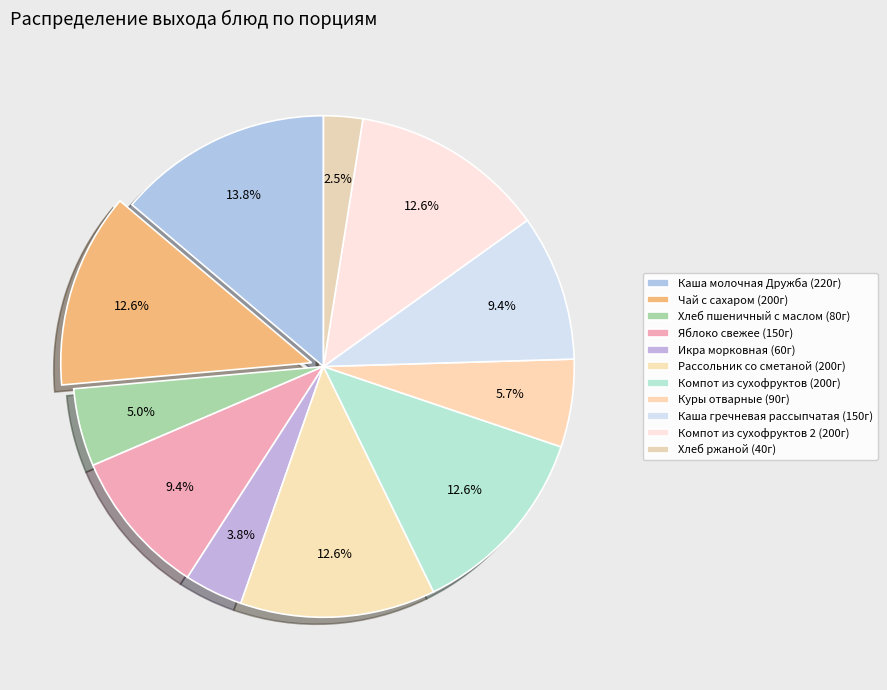

To the nearest percent, what is the average slice percentage?

9%